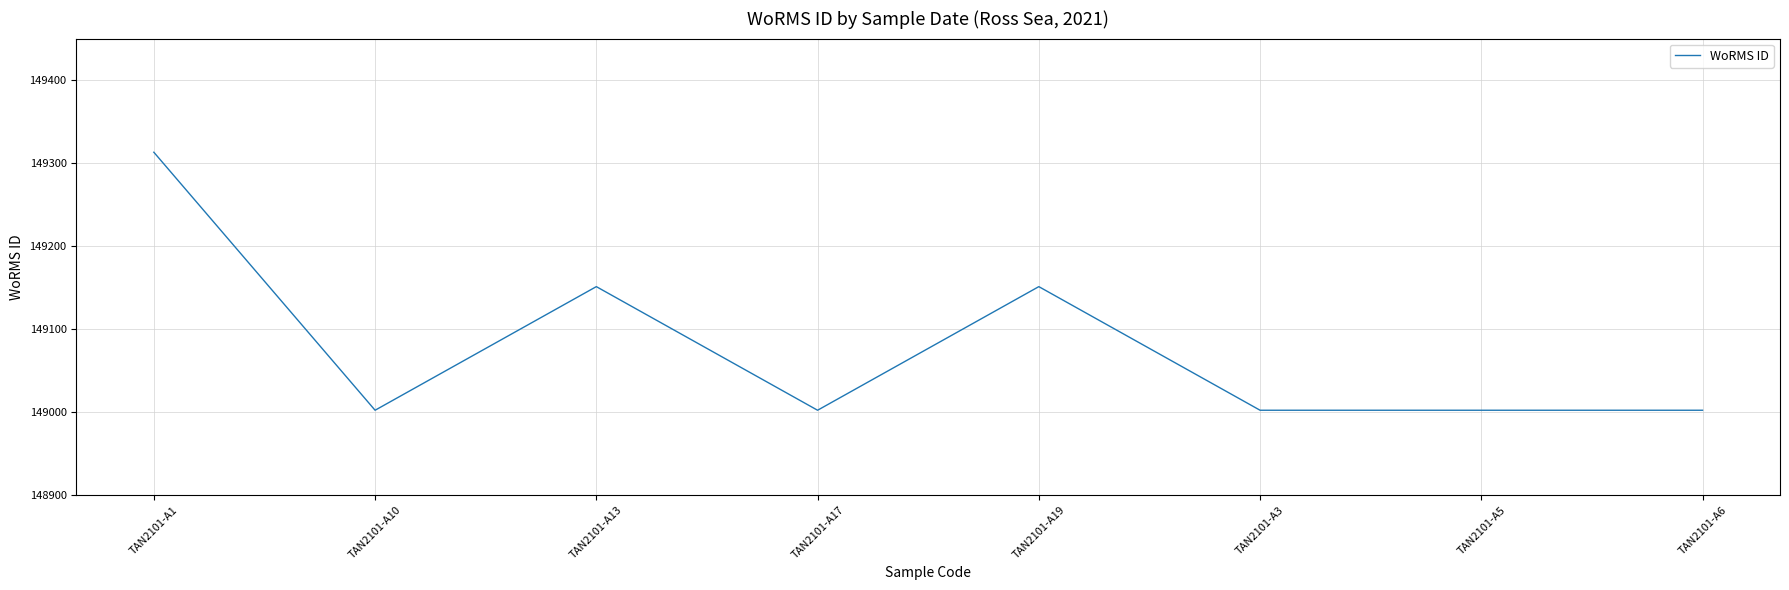

The value at TAN2101-A5 is 149002. True or false?

True